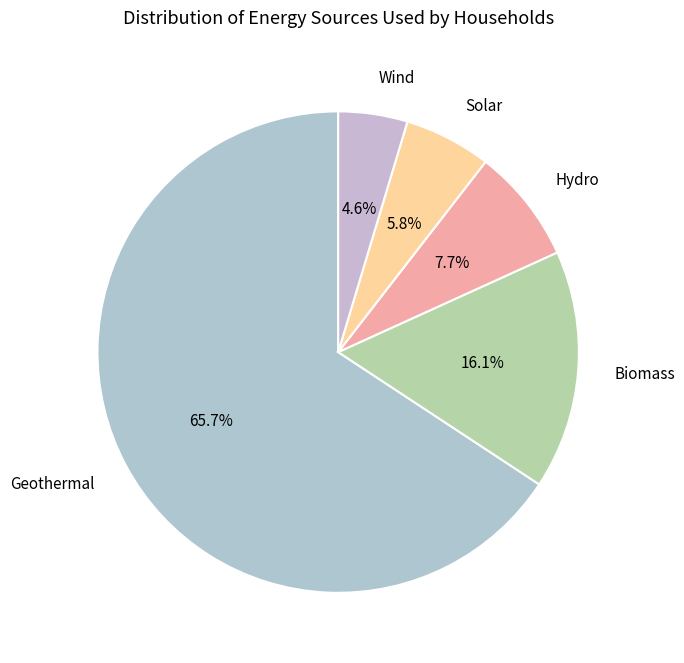

Does Geothermal account for over 50% of the chart?

Yes